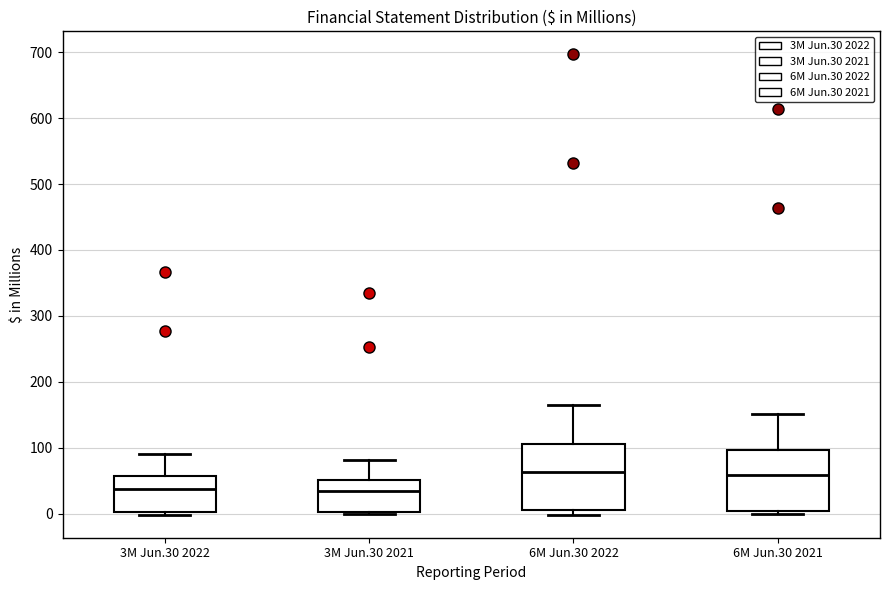

Reading left to right, transcribe this box plot: for each box, give where its median line is, the range the box spans, and where its two whiskers end, as read against the y-axis. The values are not printed on the chart, so give them approximately, as read against the axis.

3M Jun.30 2022: median 40, box 0 to 60, whiskers 0 (just below the box's lower edge) to 90
3M Jun.30 2021: median 30, box 0 to 50, whiskers 0 to 80
6M Jun.30 2022: median 60, box 10 to 110, whiskers 0 to 170
6M Jun.30 2021: median 60, box 0 to 100, whiskers 0 (just below the box's lower edge) to 150